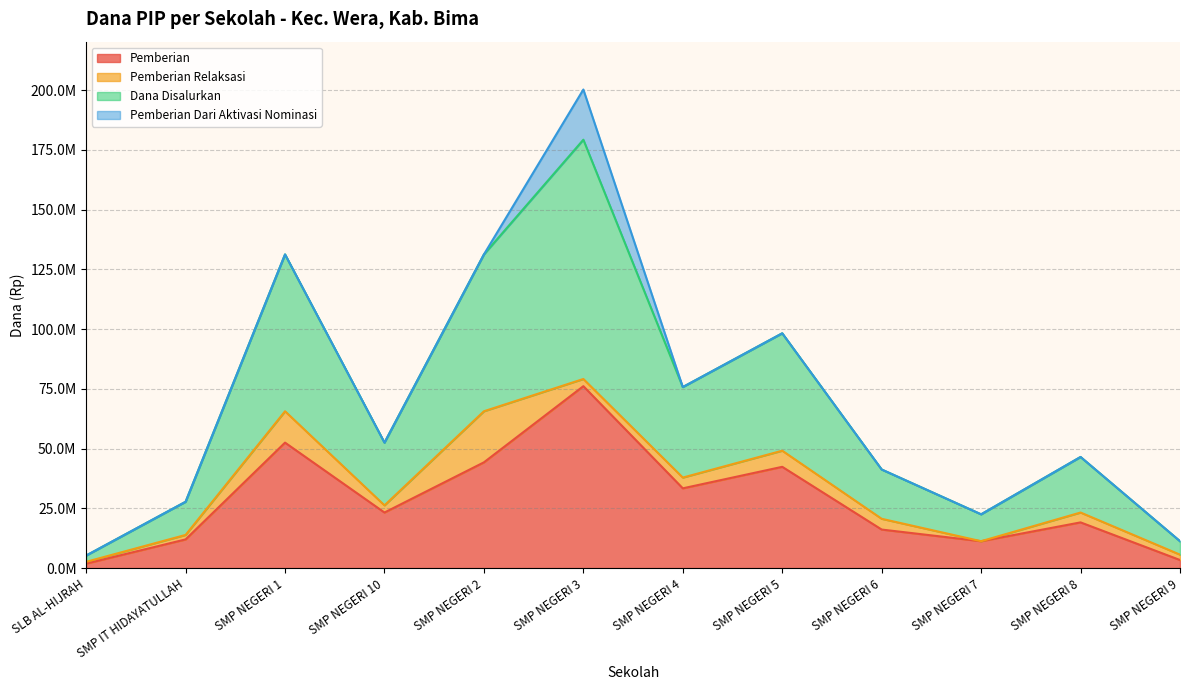

How many interior local valleys does the Pemberian series have?

3